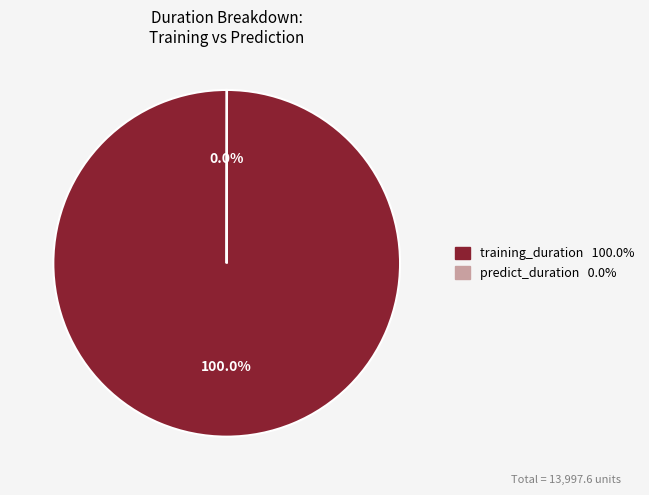

Does any single category account for the majority?

Yes